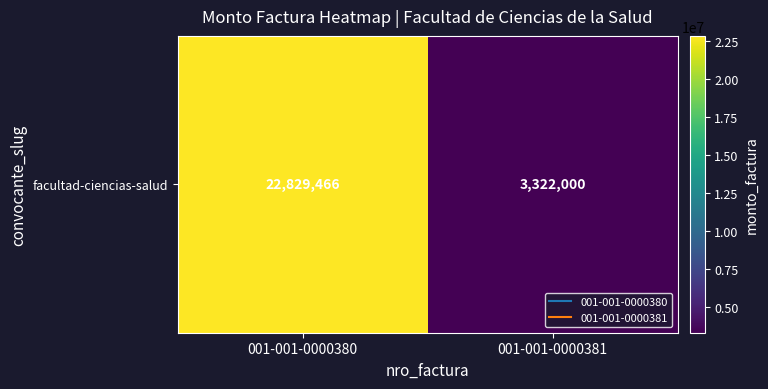

What is the difference between the maximum and minimum values?

19507466